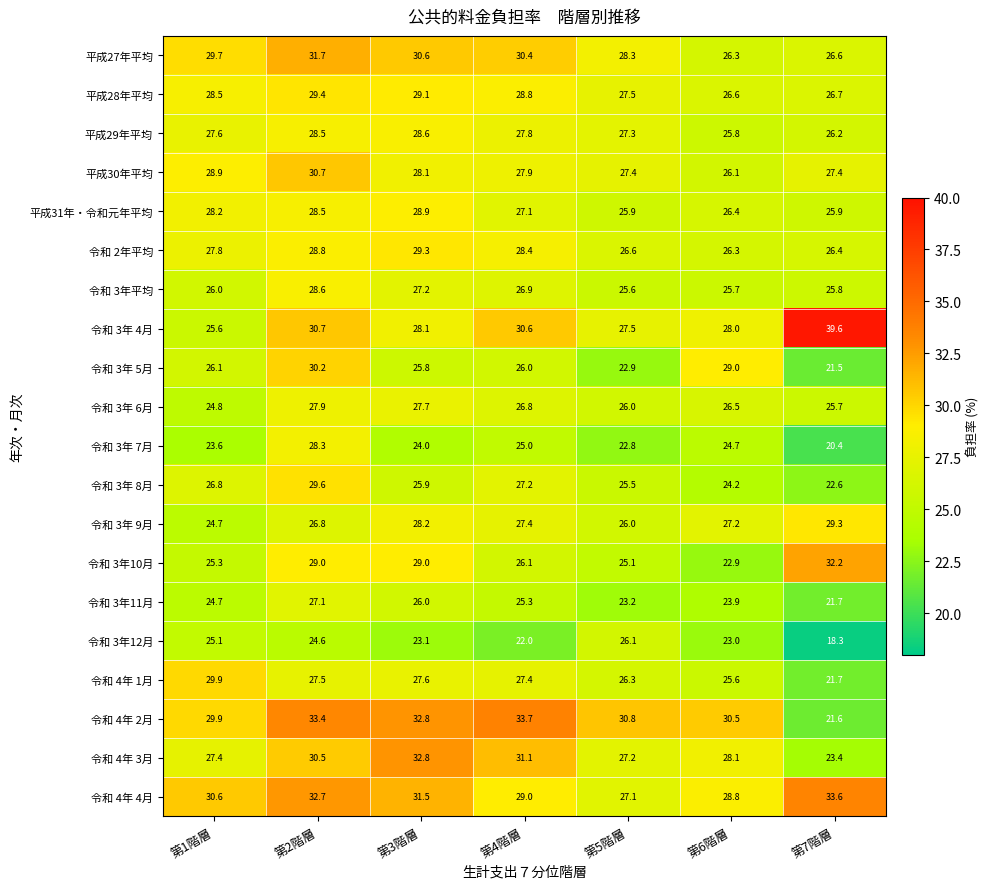

What is the difference between the maximum and minimum values in the 令和 4年 3月 series?

9.4